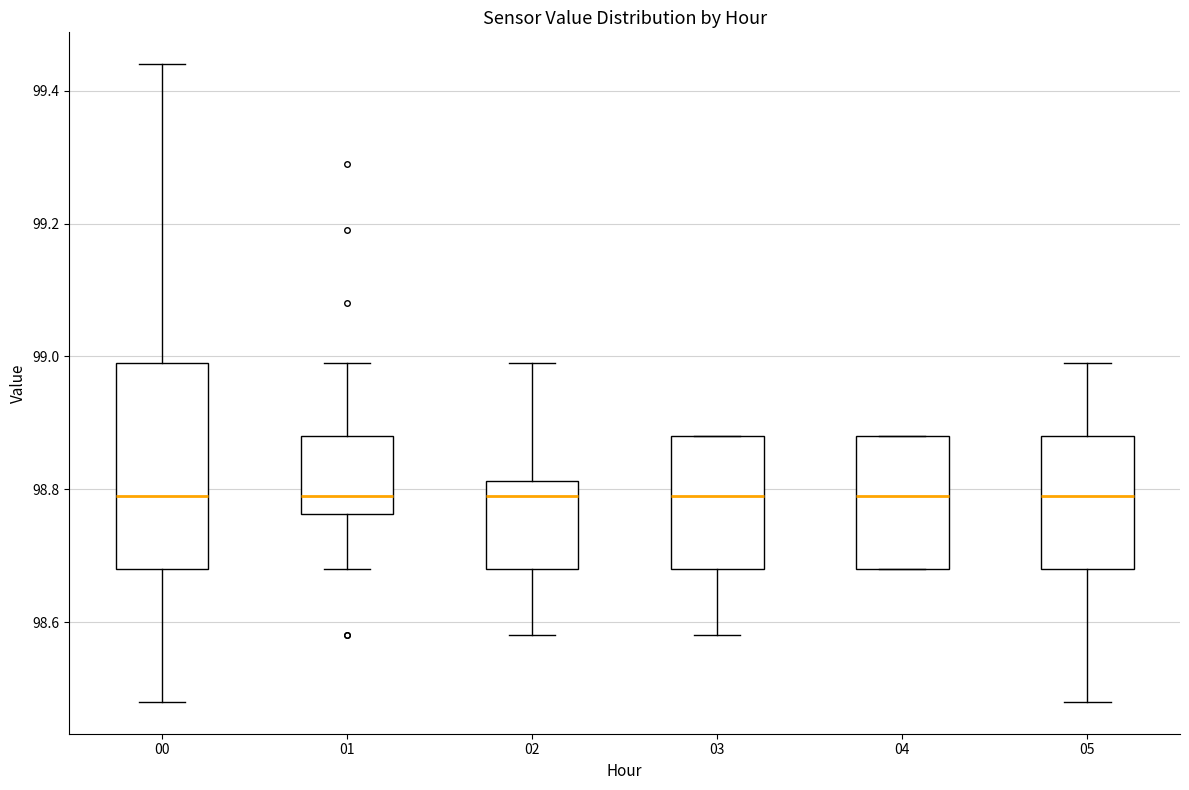

Where is the lower edge of the box at x = 01 on the y-axis? The values are not printed on the chart, so give them approximately, as read against the axis.

98.76